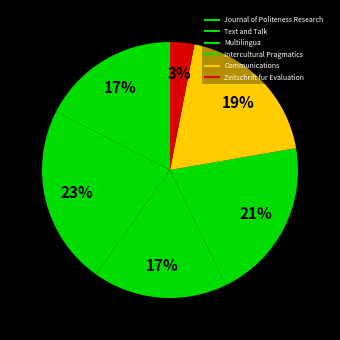

How many segments does this pie chart have?

6